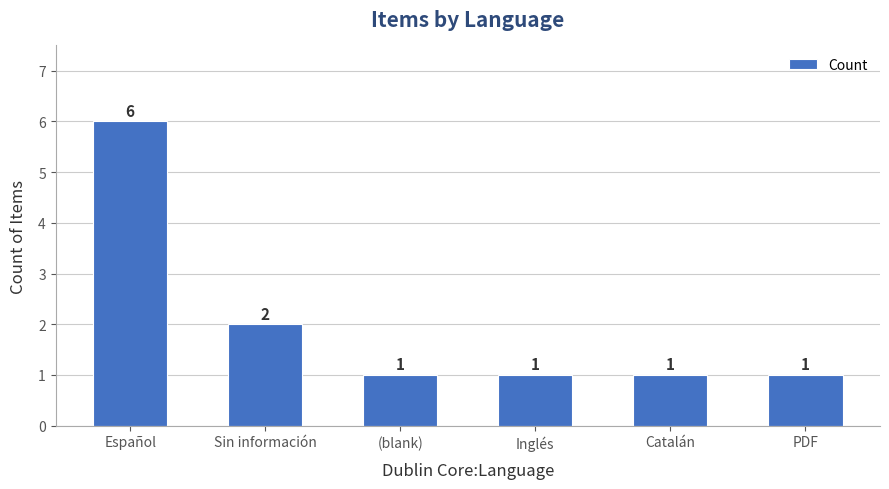

Approximately how many times larger is the value at Catalán compared to Inglés?

1.0